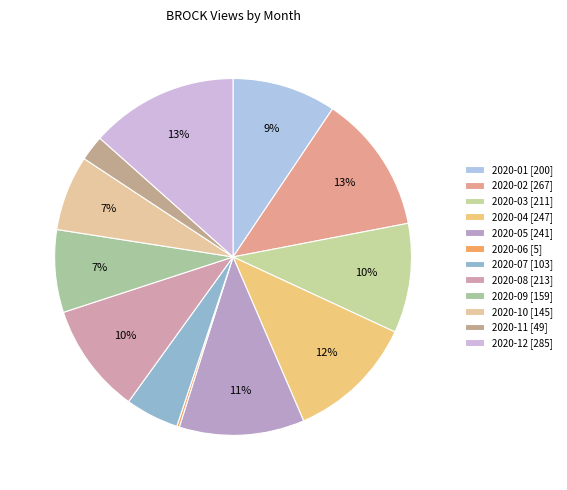

Is it true that 2020-03 is 1% of the pie?

False